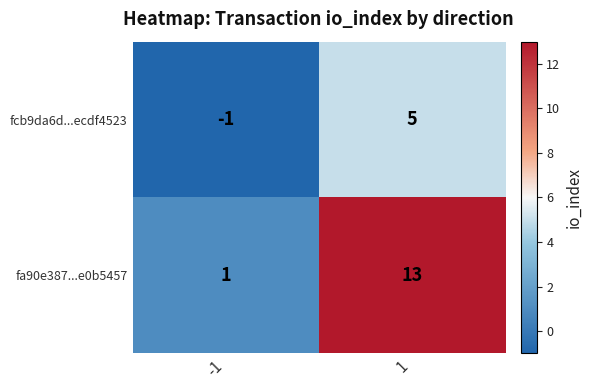

Which series has the widest spread of values?

fa90e387...e0b5457